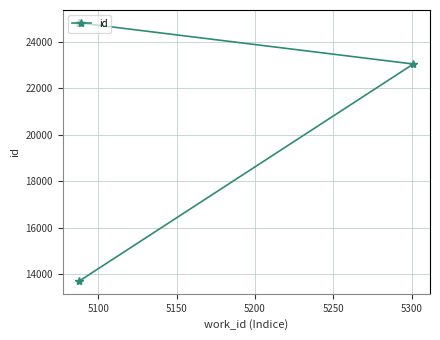

What is the sum of all values?

86415